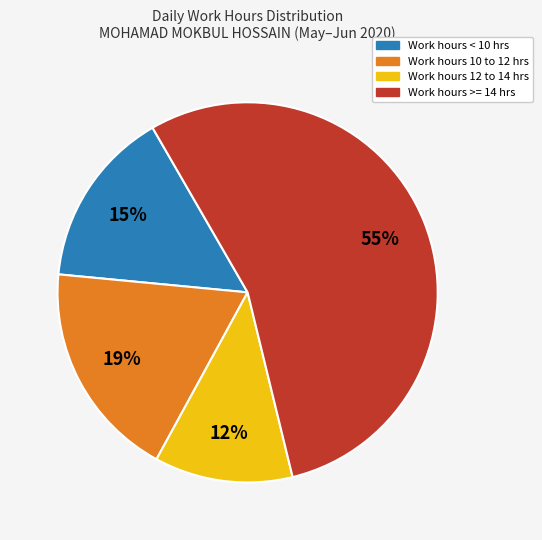

To the nearest percent, what is the average slice percentage?

25%